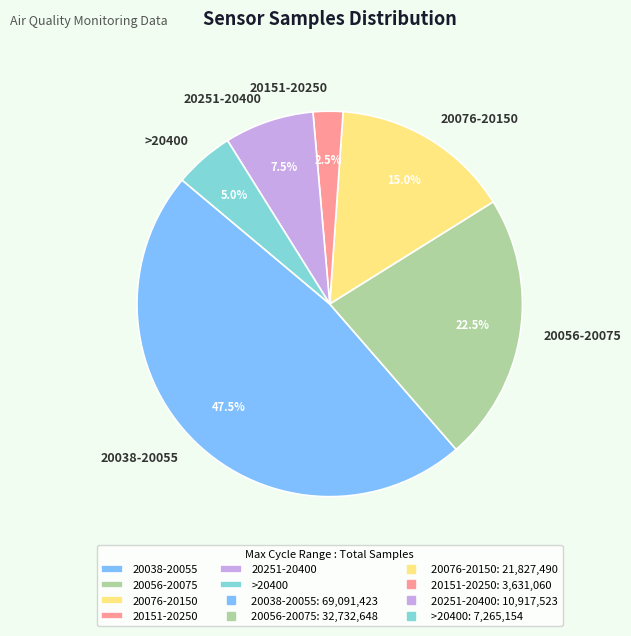

Which has a higher value, 20038-20055 or 20076-20150?

20038-20055